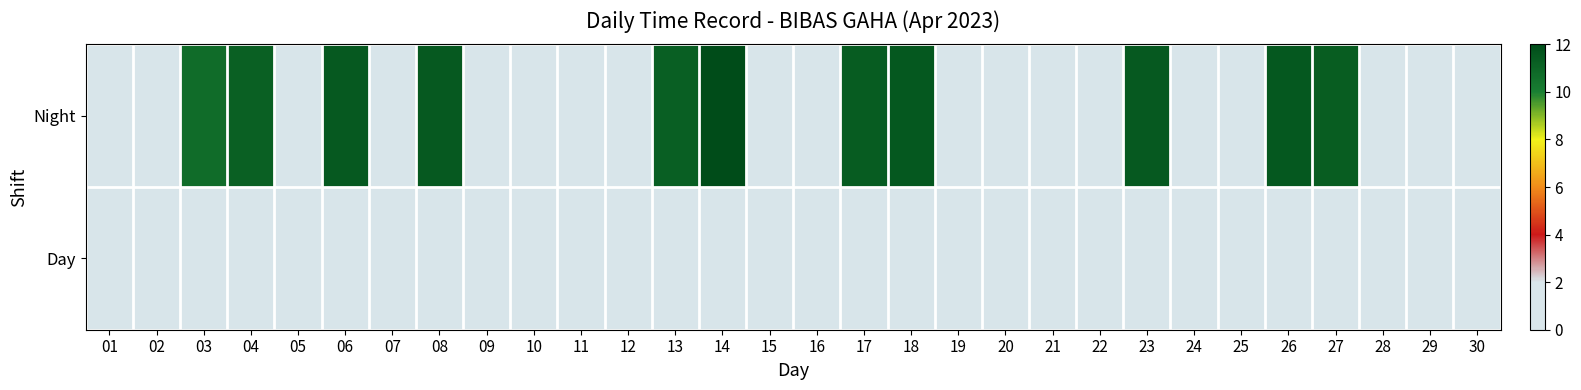

Between 15 and 24, which is larger?

15